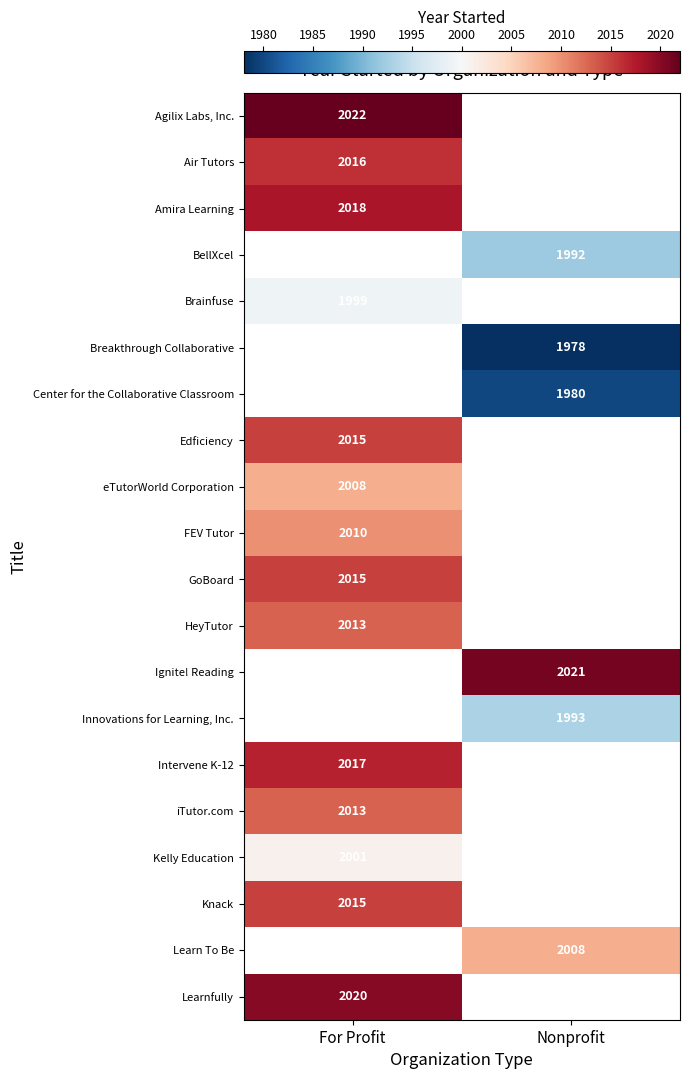

At which category does the chart reach its minimum across all series?

Nonprofit